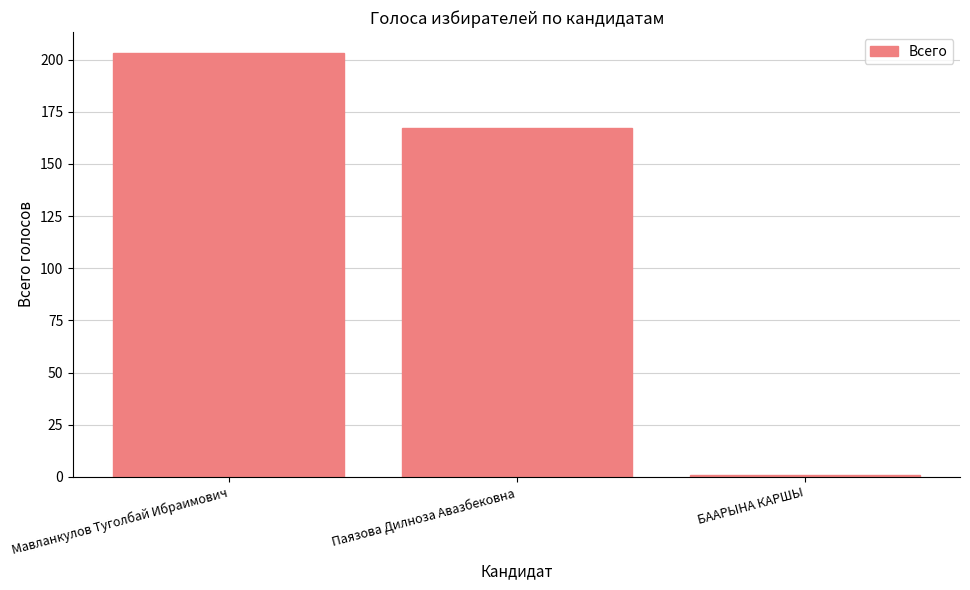

At which label is the value closest to 102?

Паязова Дилноза Авазбековна